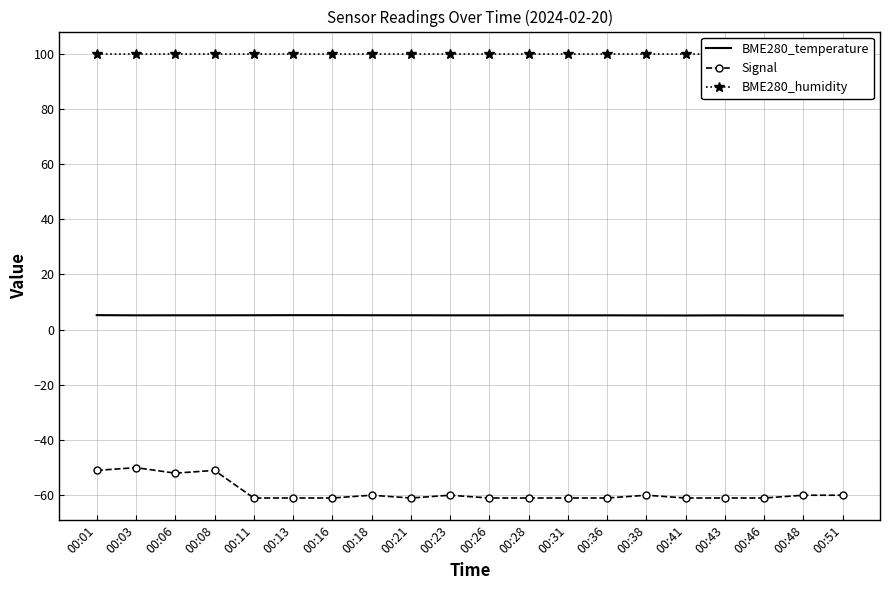

At which category does the chart reach its minimum across all series?

00:11